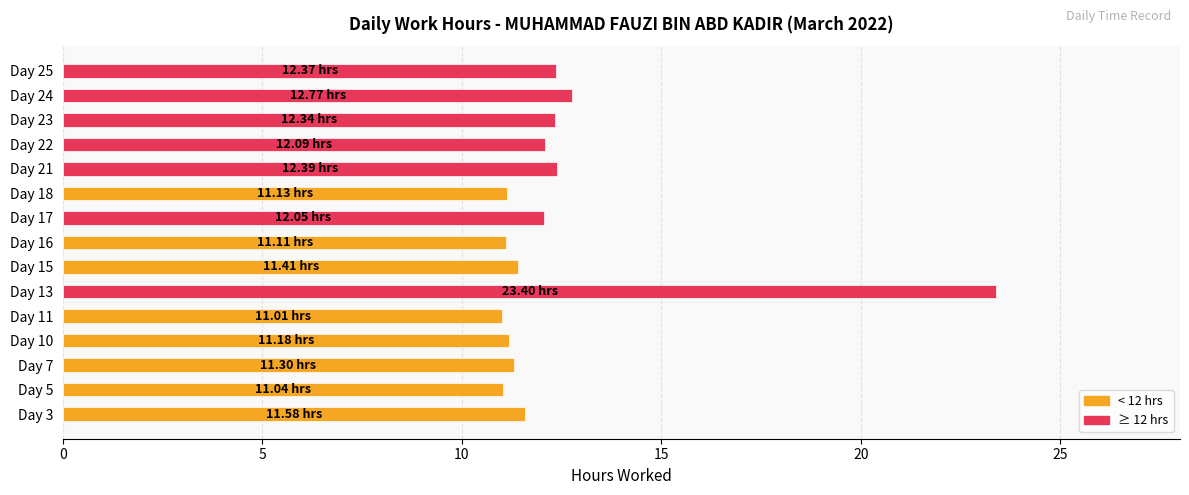

What is the sum of all values?

187.2